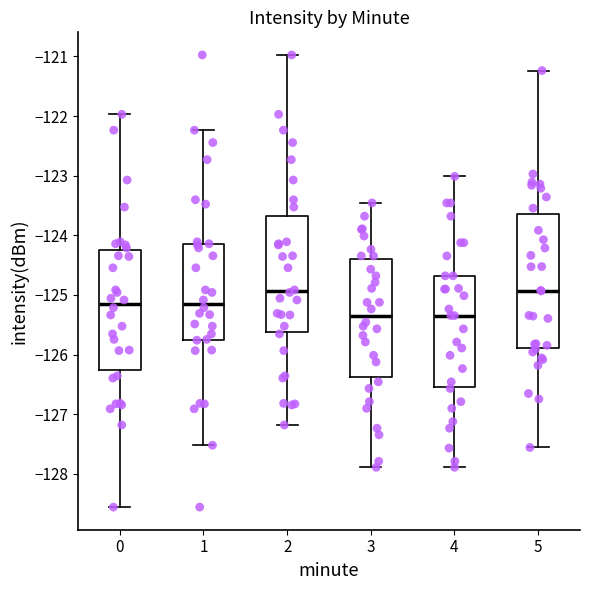

Comparing the boxes themselves (not the whiskers), which one is the tallest?

5